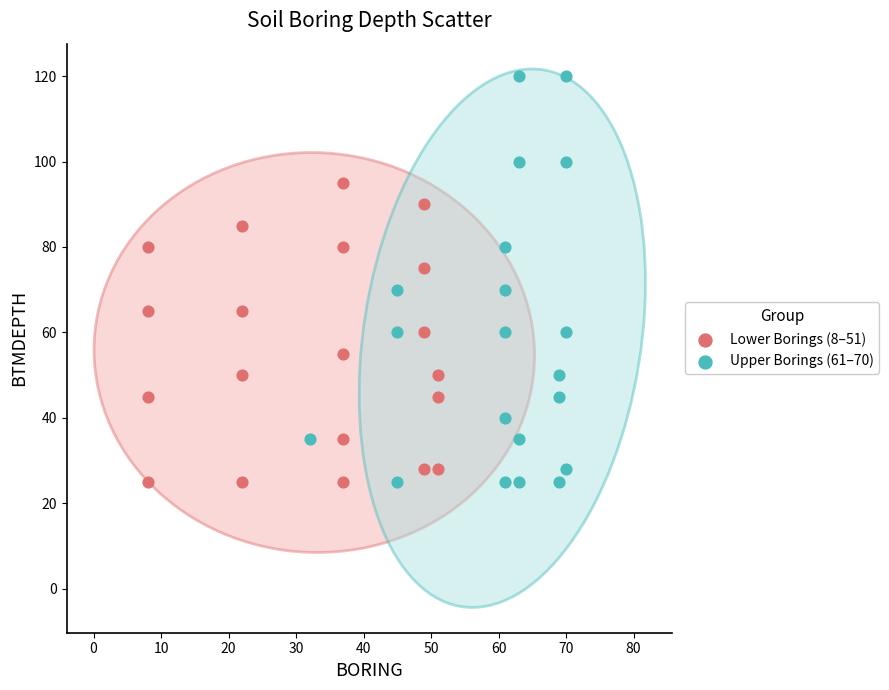

Which series reaches the maximum Y coordinate?

Upper Borings (61–70)